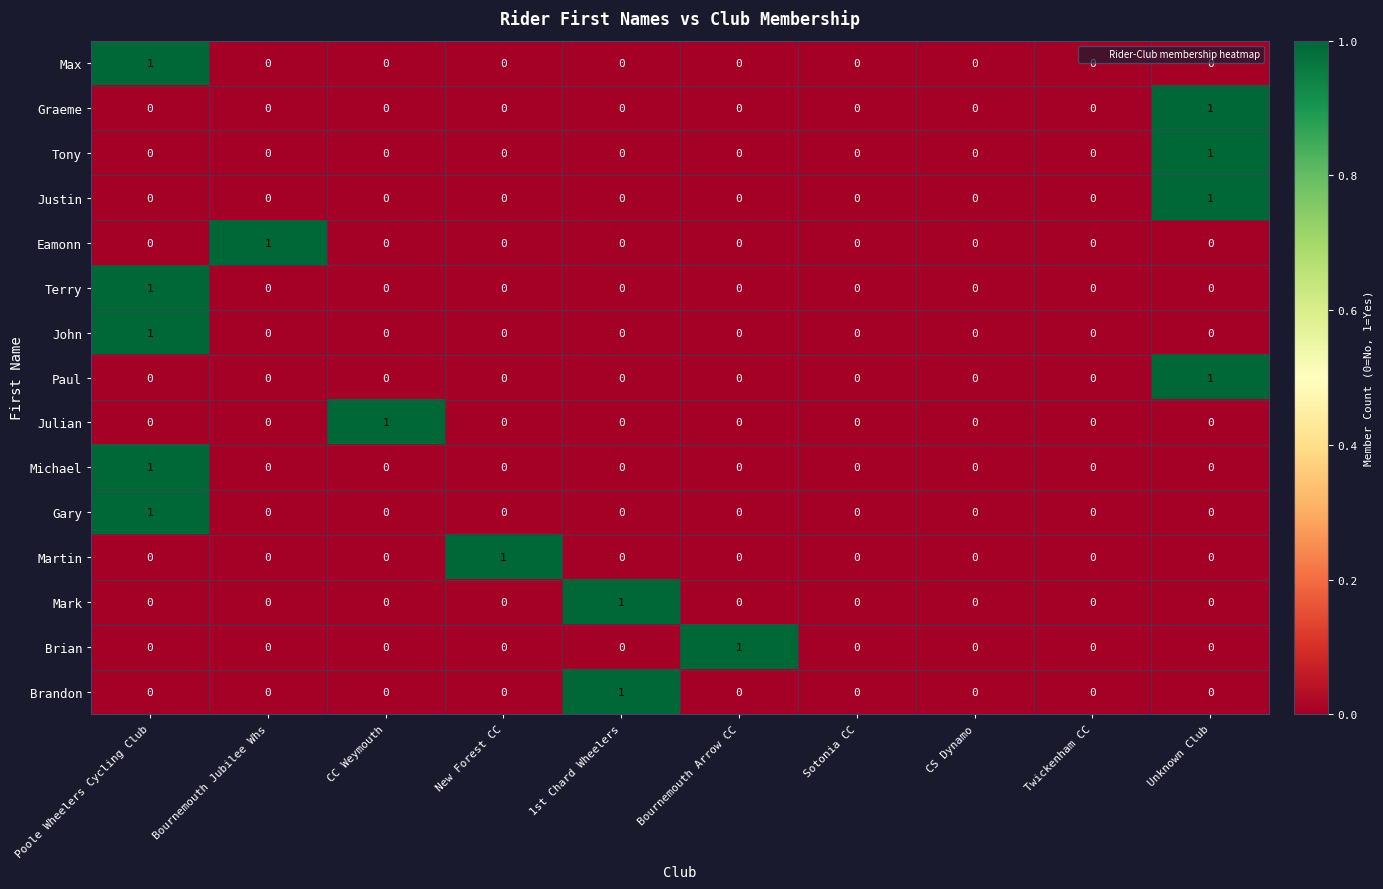

Count the Eamonn values in the range 0 to 1.

10